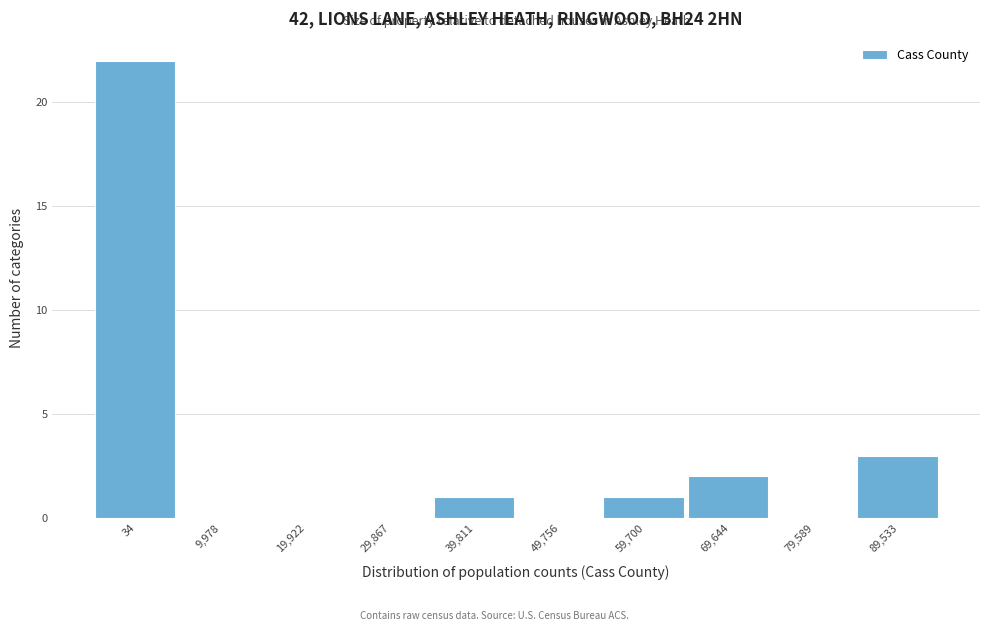

Reading right to left, transcribe all the data shown in this chart.

89,533=3	79,589=0	69,644=2	59,700=1	49,756=0	39,811=1	29,867=0	19,922=0	9,978=0	34=22